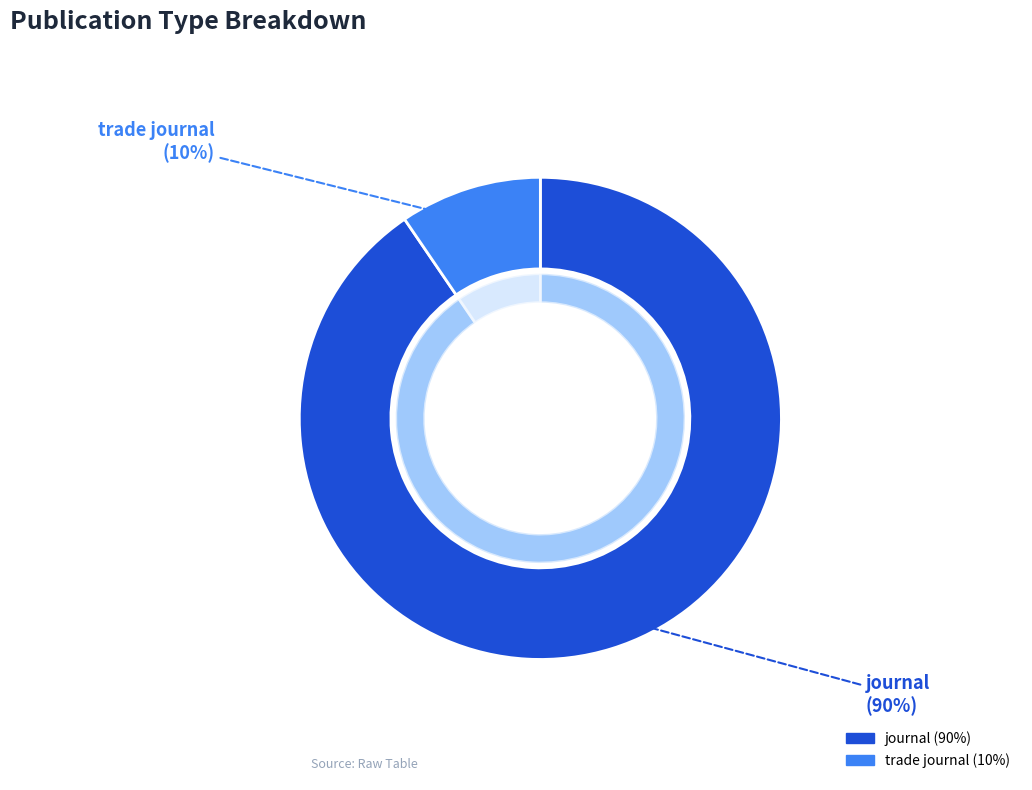

Combined, what portion of the pie is journal and trade journal?

100.0%